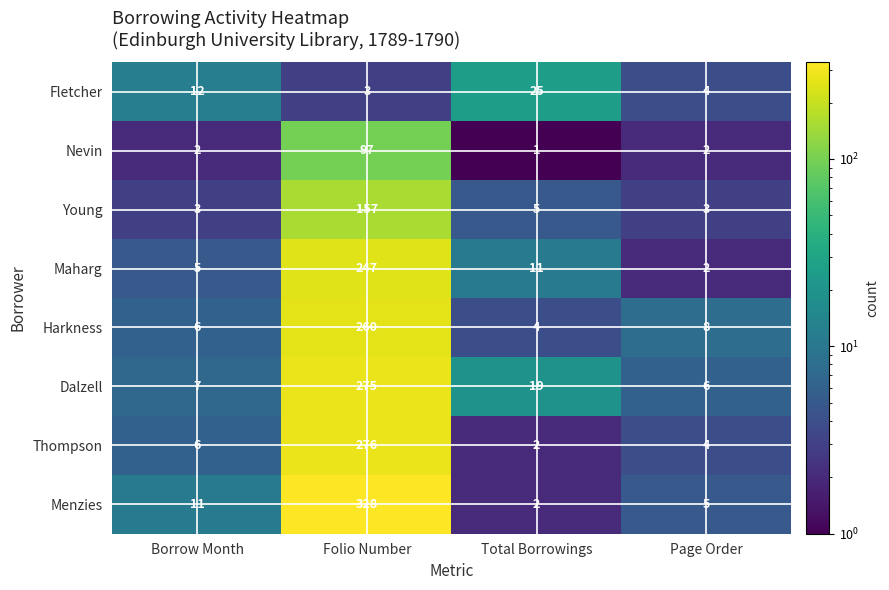

True or false: Fletcher has a value of 25 at Total Borrowings.

True